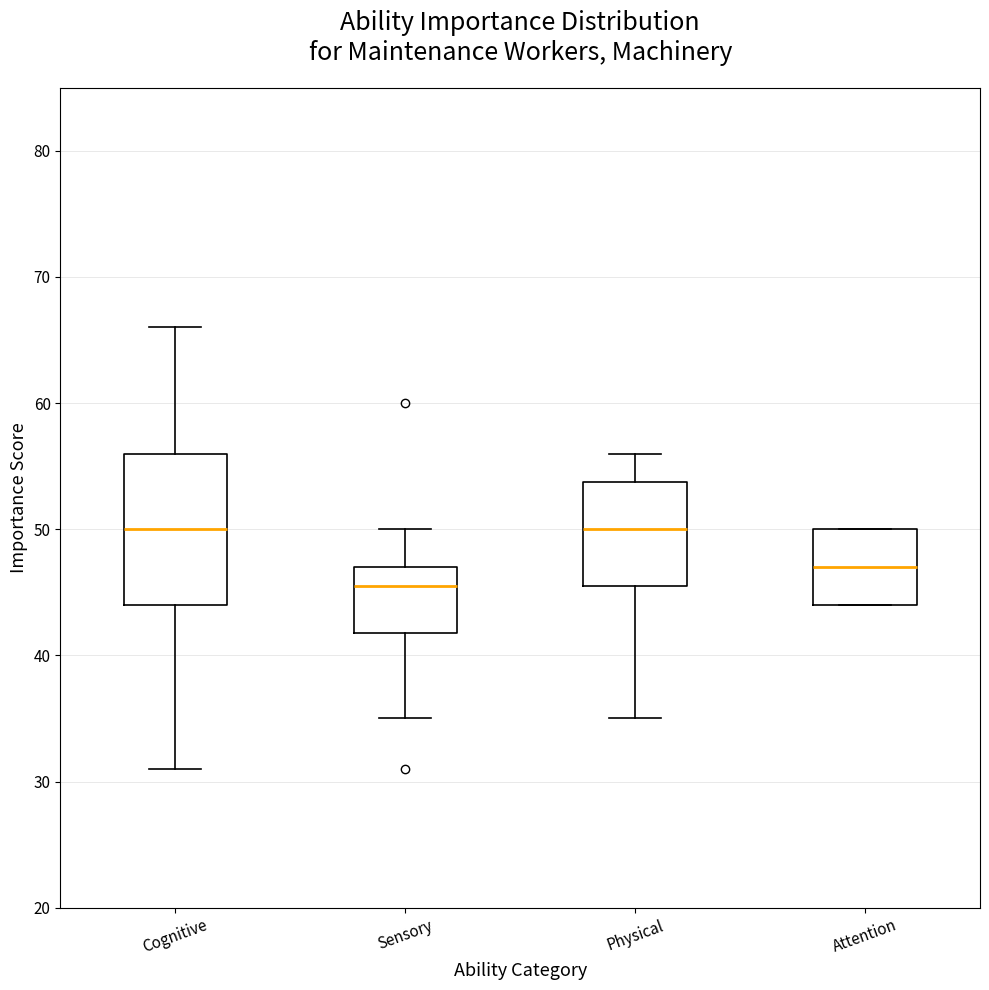

Reading left to right, transcribe this box plot: for each box, give where its median line is, the range the box spans, and where its two whiskers end, as read against the y-axis. The values are not printed on the chart, so give them approximately, as read against the axis.

Cognitive: median 50, box 44 to 56, whiskers 31 to 66
Sensory: median 46, box 42 to 47, whiskers 35 to 50
Physical: median 50, box 46 to 54, whiskers 35 to 56
Attention: median 47, box 44 to 50, whiskers 44 to 50